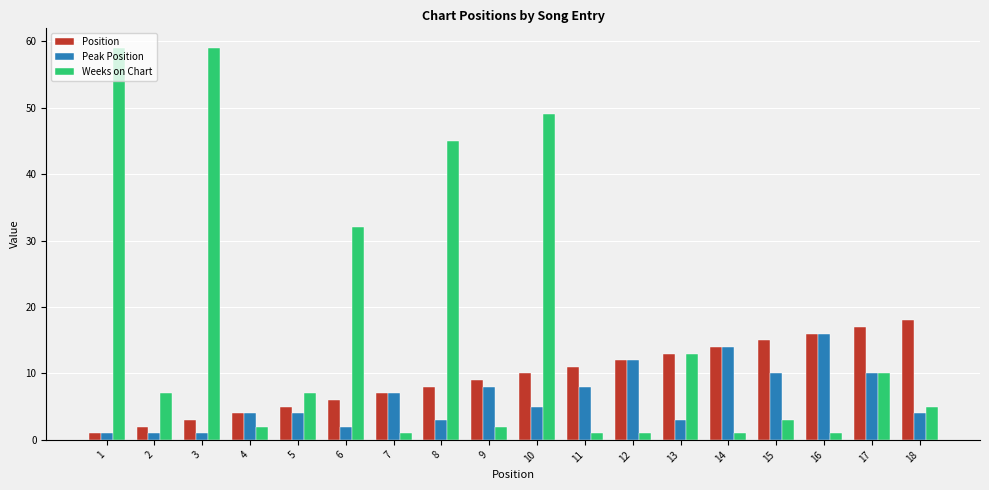

What is the value of the Peak Position bar at the 12th from the left?

12